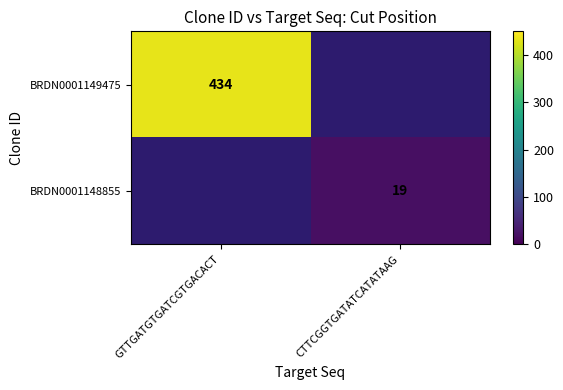

What is the smallest value displayed?

19.0